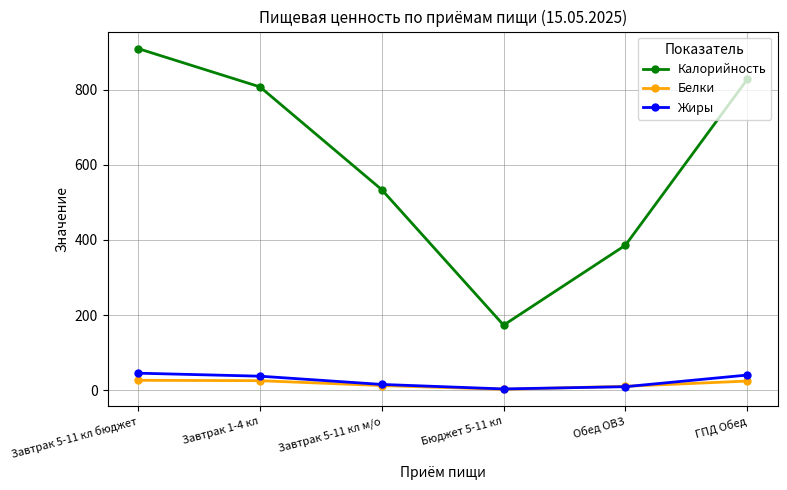

What is the label of the 4th point from the left?

Бюджет 5-11 кл